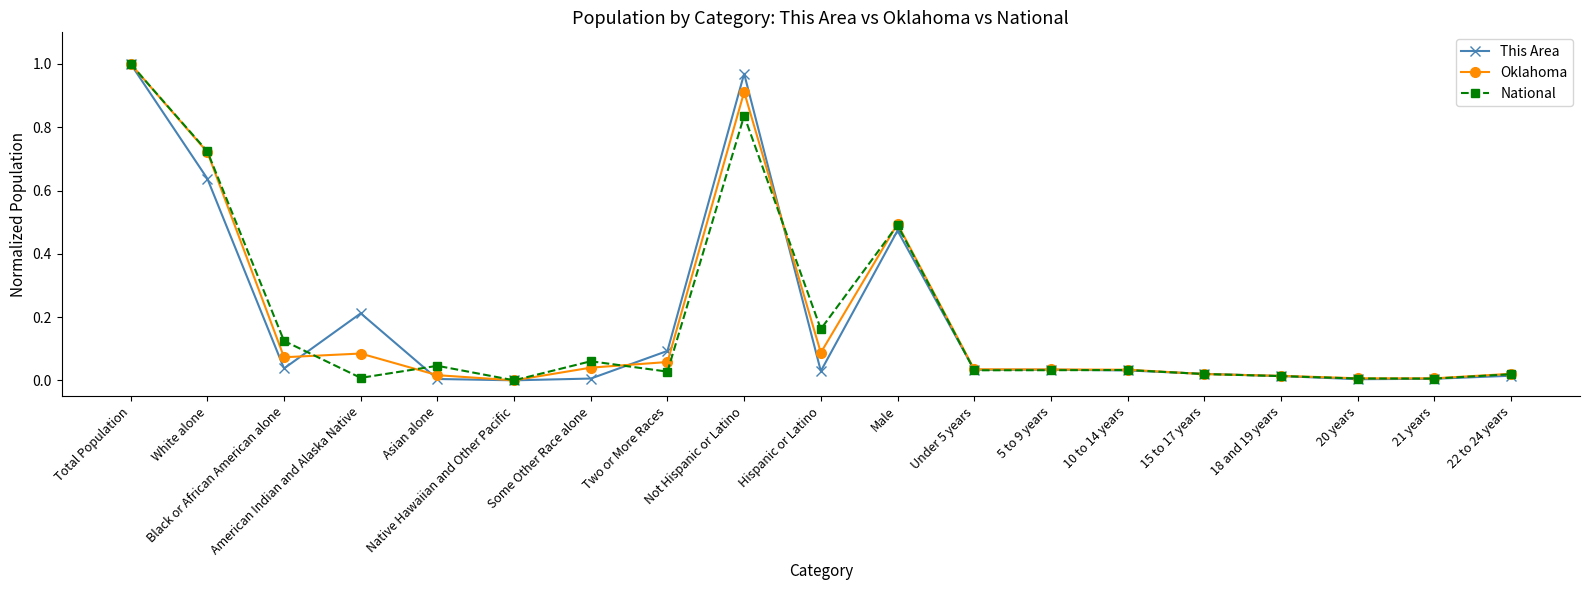

What is the label of the 9th point from the left?

Not Hispanic or Latino